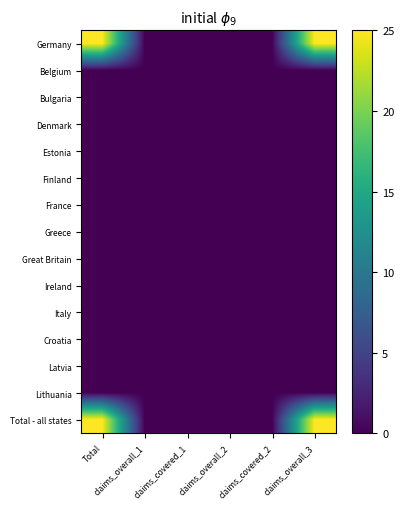

At which category does the chart reach its minimum across all series?

claims_overall_1